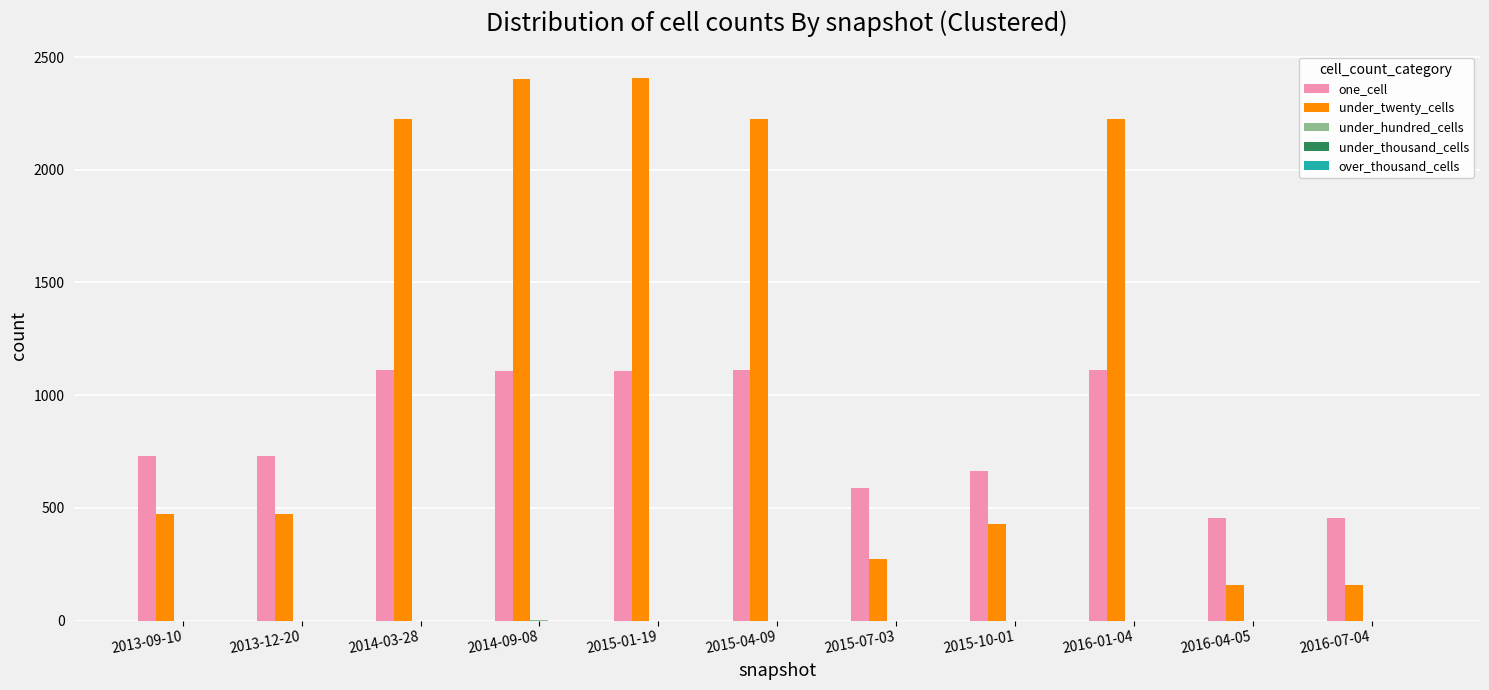

What is the sum of all under_twenty_cells values?

13447